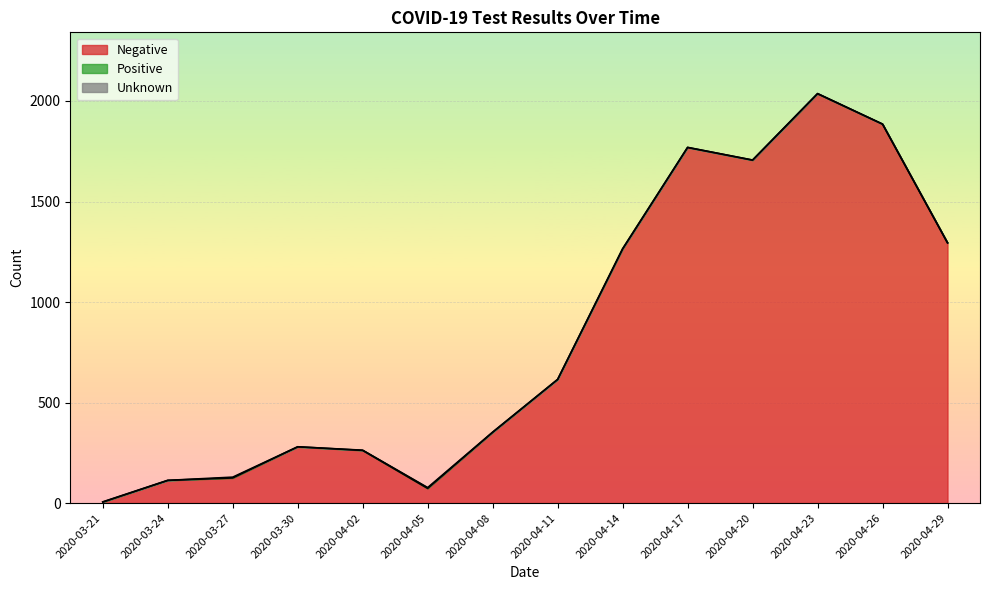

How many data points in Positive are above 1?

2